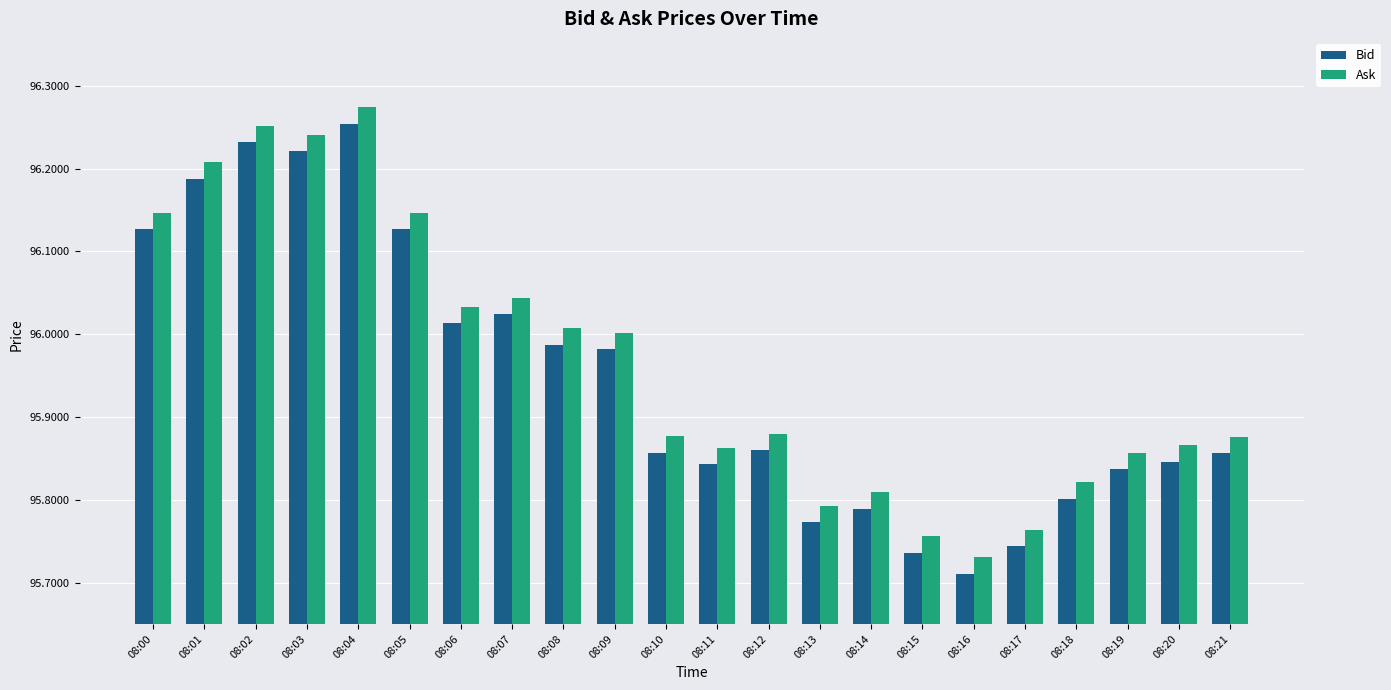

List the series in order of their overall mean, highest first.

Ask, Bid